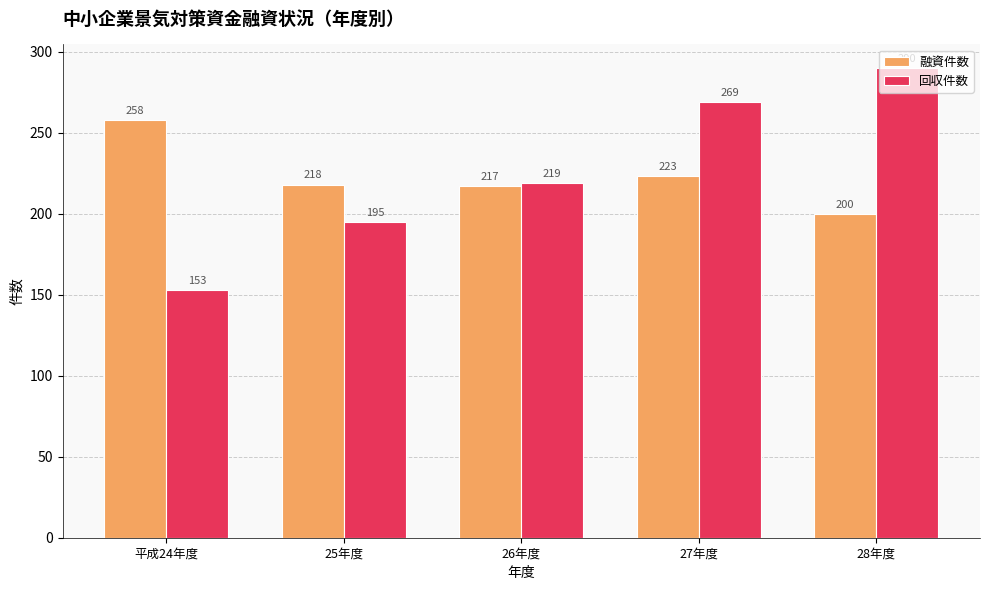

What is the maximum value shown in the chart?

290